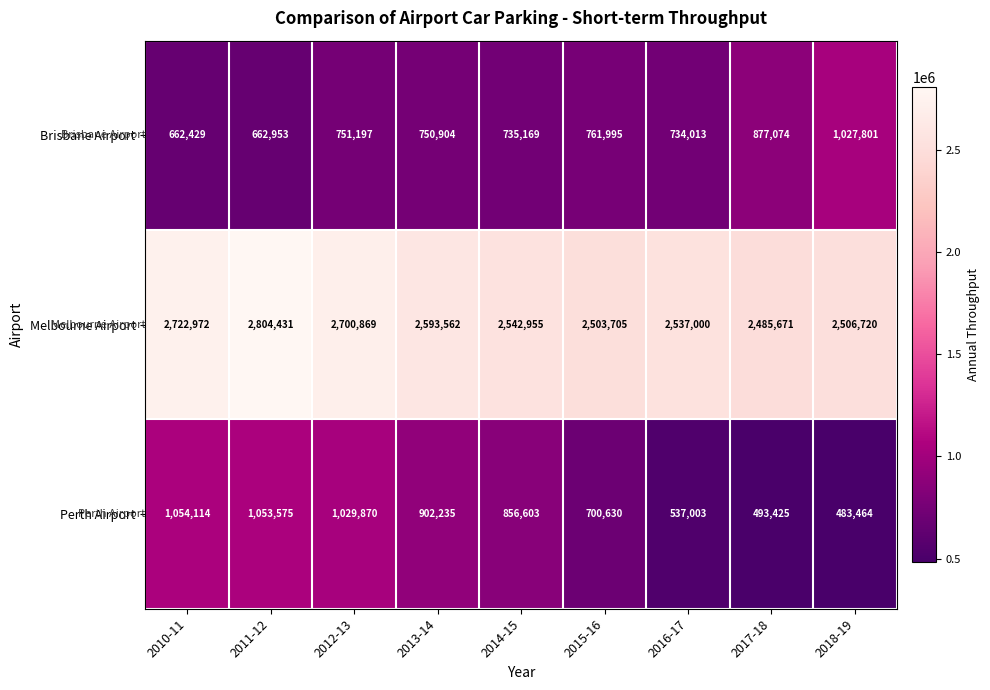

How many series are shown in this chart?

3